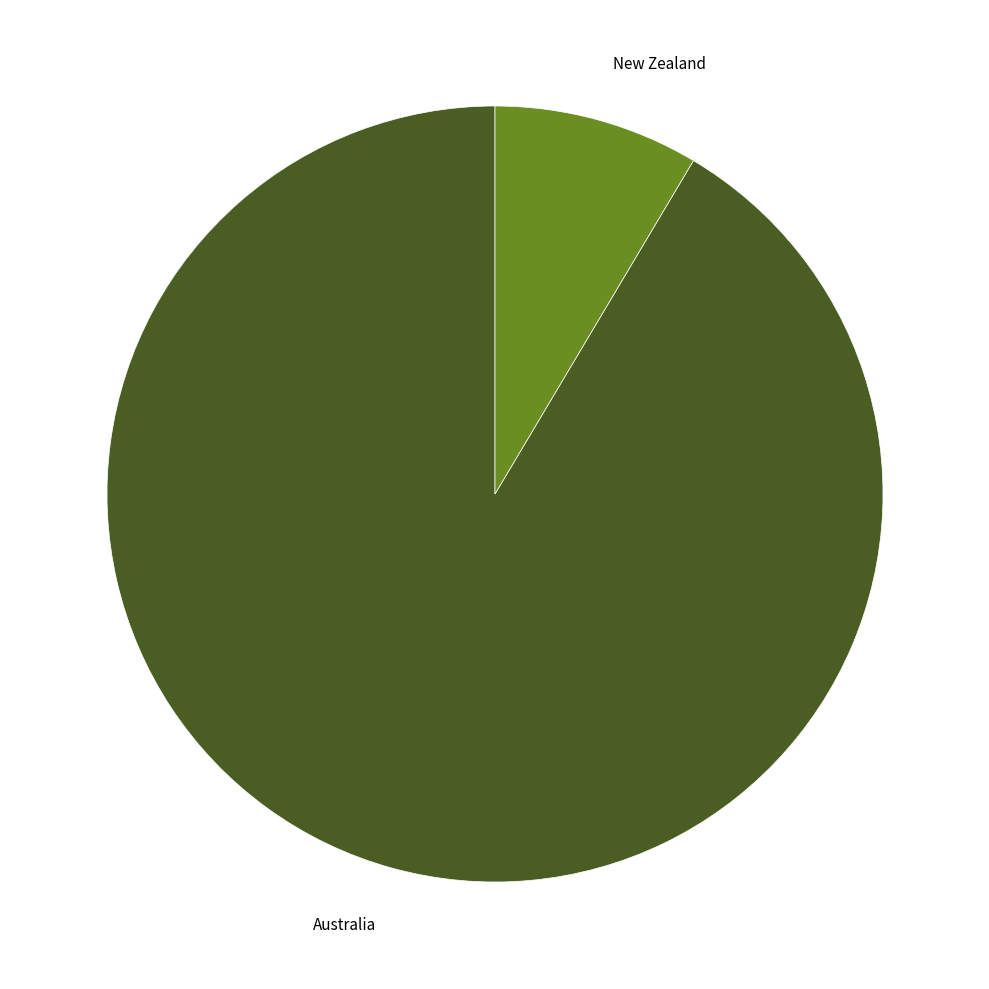

True or false: New Zealand accounts for 1% of the total.

False